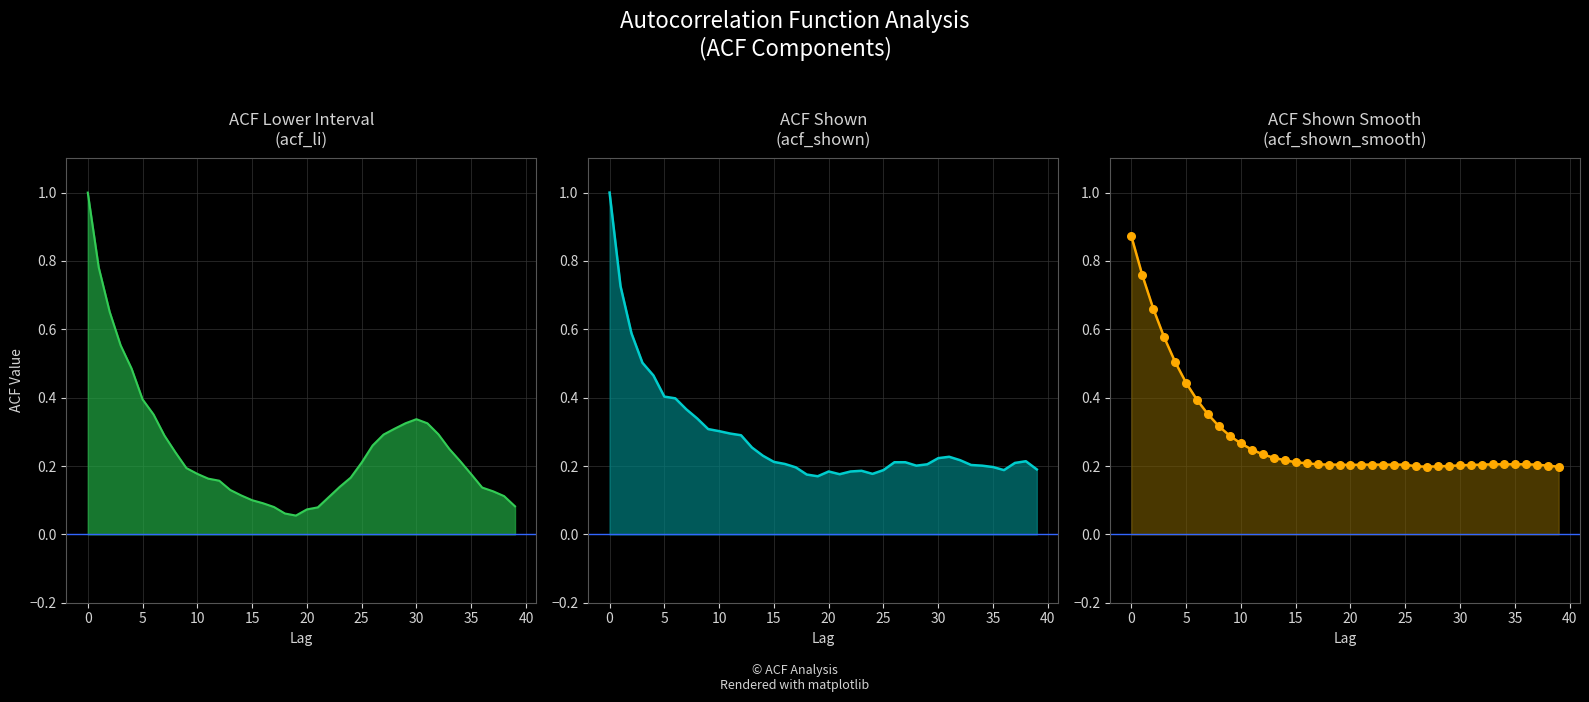

Which series reaches the minimum Y coordinate?

acf_li